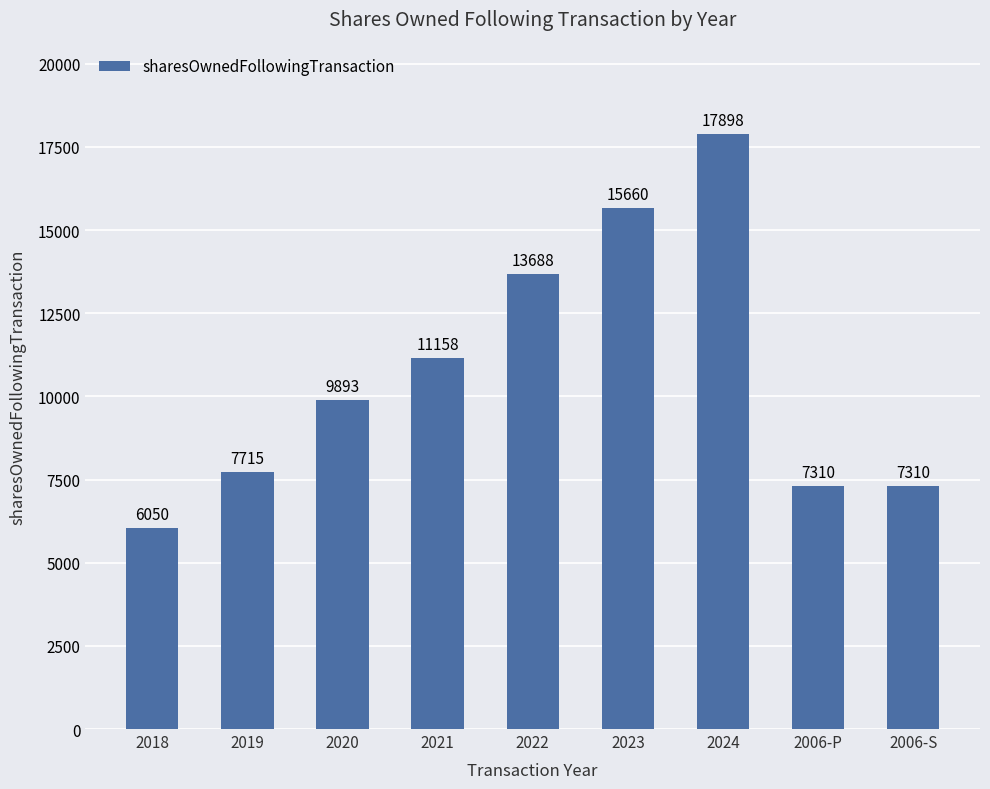

Between 2006-P and 2018, which is larger?

2006-P